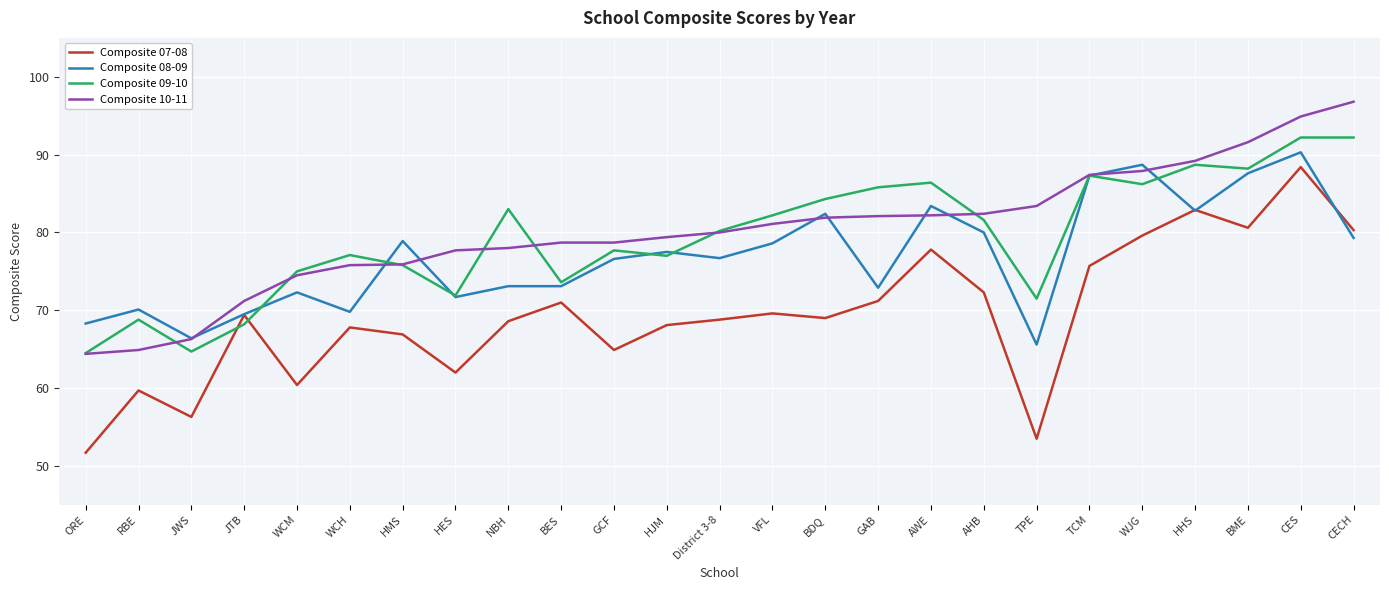

At which category is the sum across all series the highest?

CES